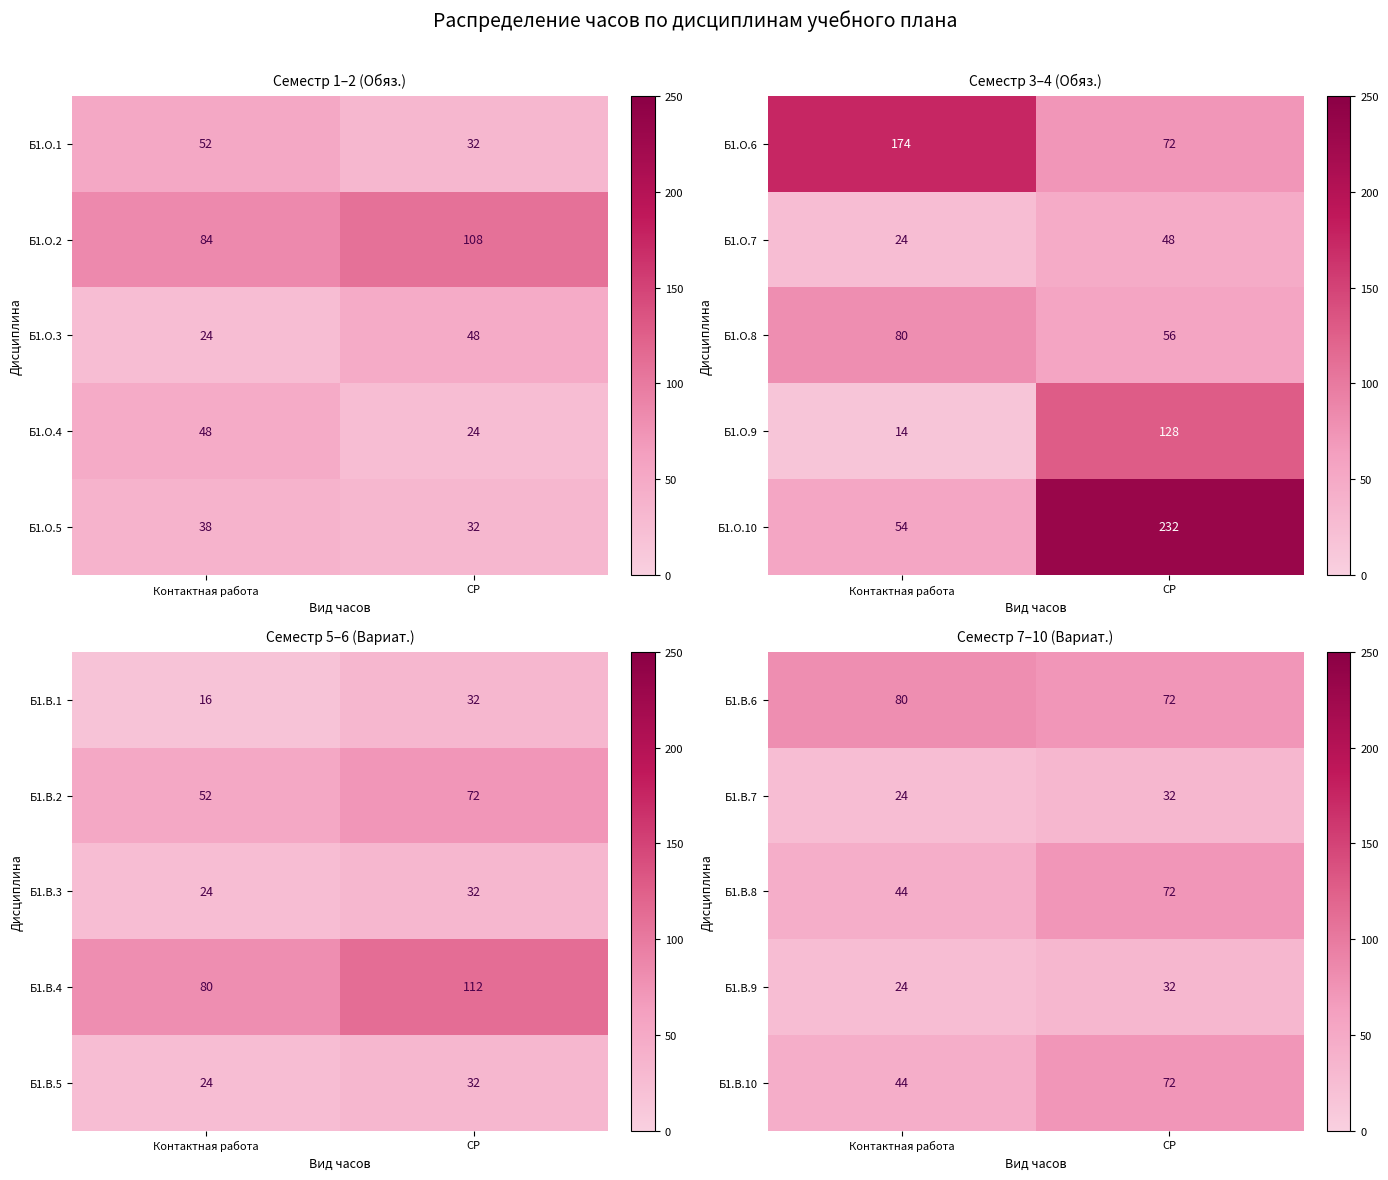

How many series are shown in this chart?

5